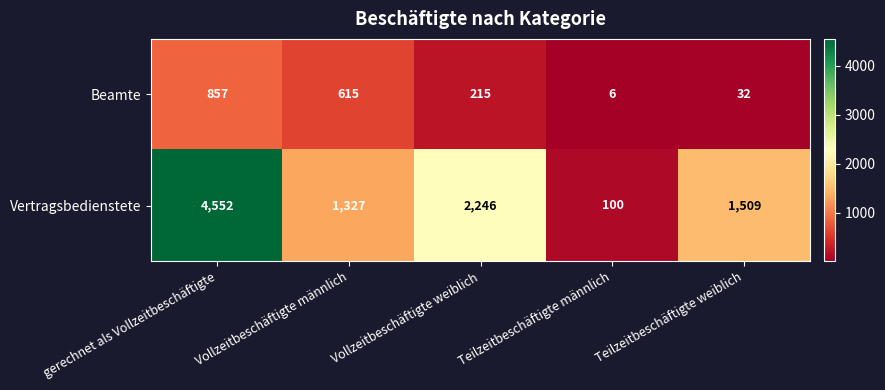

What is the difference between the Vertragsbedienstete values at gerechnet als Vollzeitbeschäftigte and Teilzeitbeschäftigte männlich?

4452